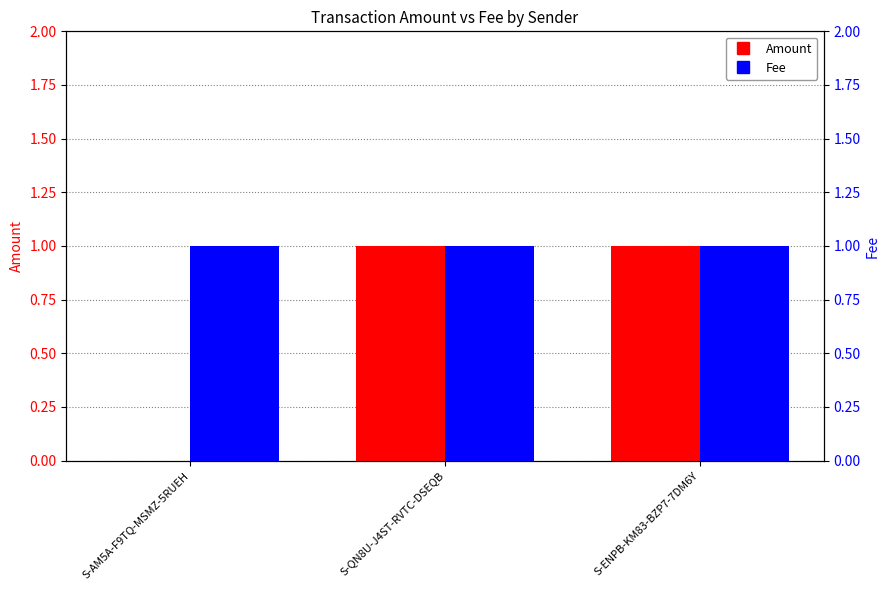

What is the label of the 2nd bar from the left?

S-QN8U-J4ST-RVTC-DSEQB